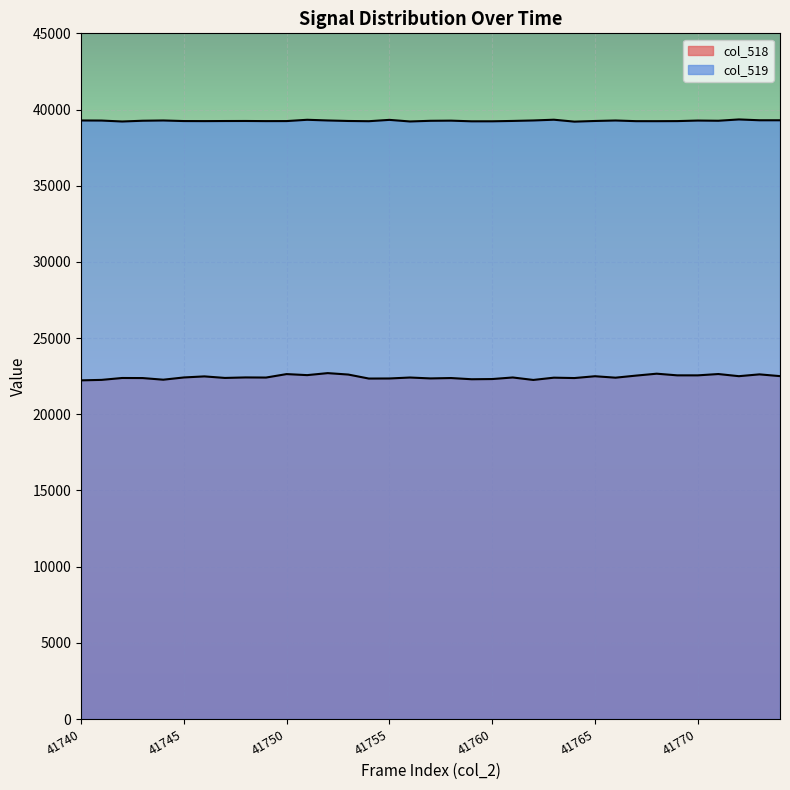

Which series has the largest total across all categories?

col_519